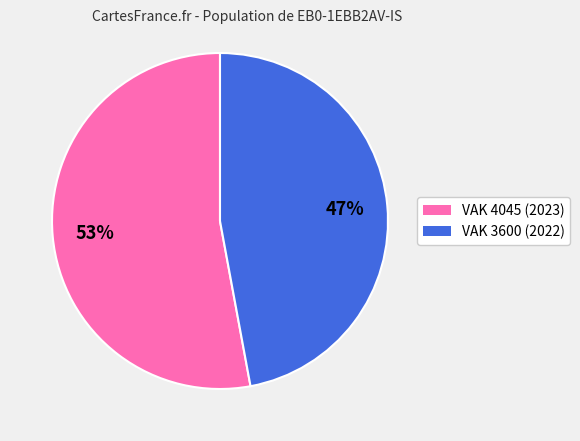

To the nearest percent, what portion does VAK 4045 (2023) represent?

53%